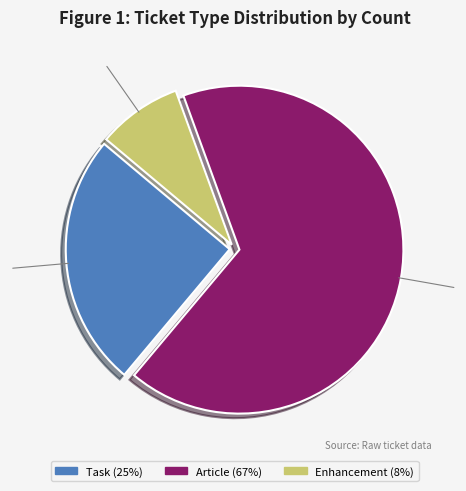

Does any single category account for the majority?

Yes